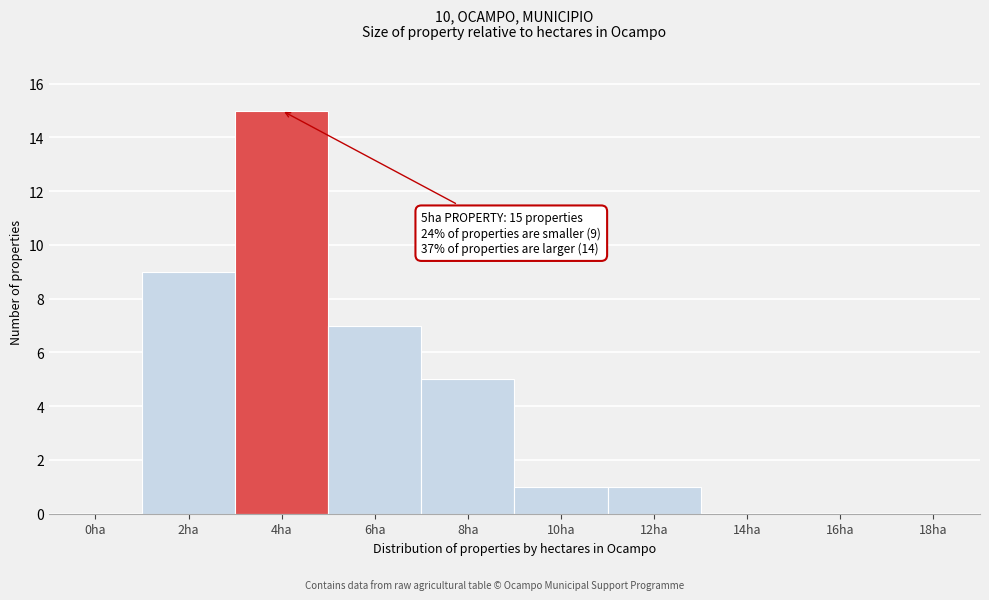

Reading right to left, transcribe all the data shown in this chart.

18ha=0	16ha=0	14ha=0	12ha=1	10ha=1	8ha=5	6ha=7	4ha=15	2ha=9	0ha=0